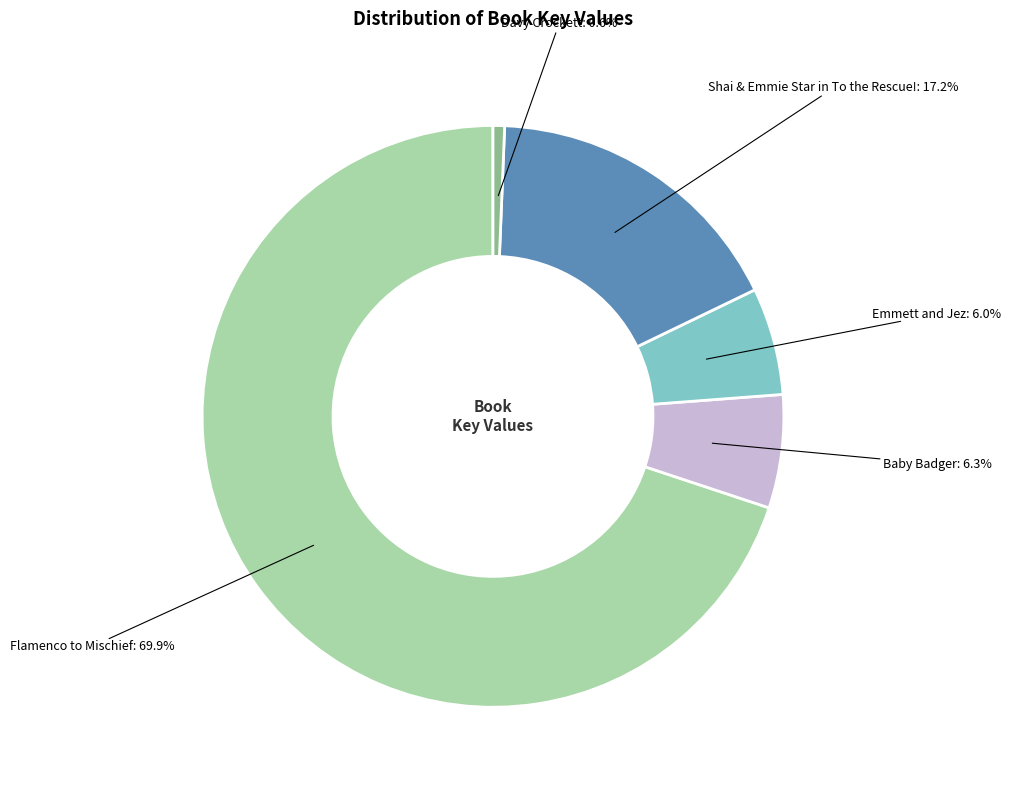

Count the number of slices in the pie.

5